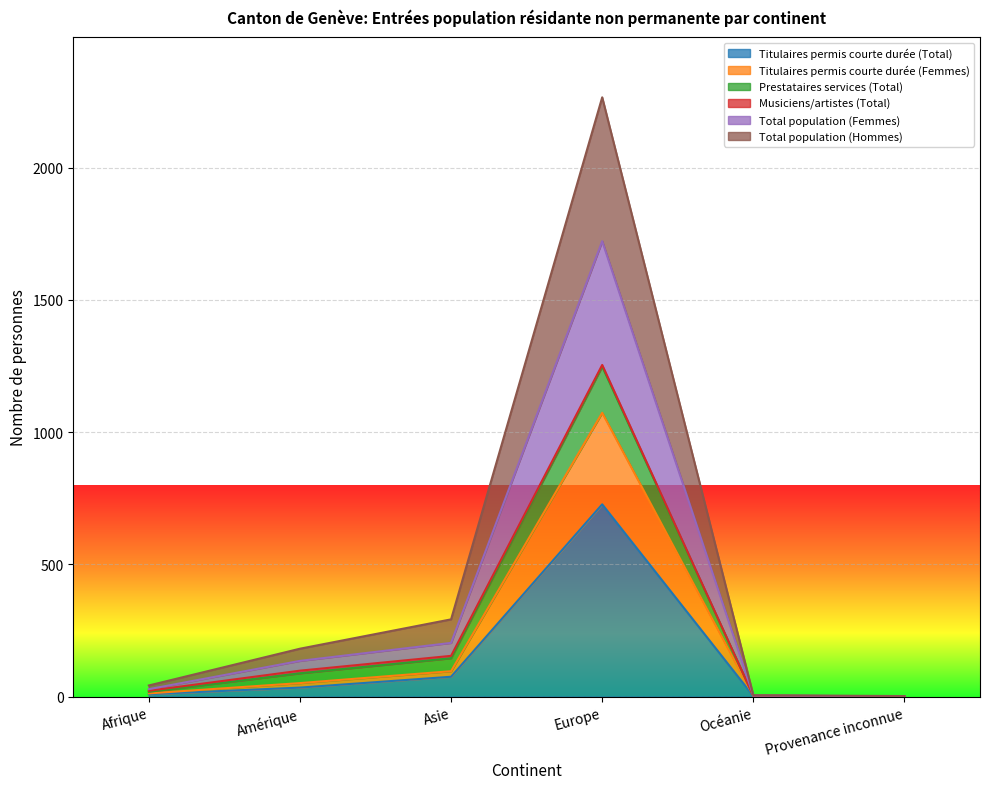

What is the sum of the Titulaires permis courte durée (Femmes) values at Océanie and Amérique?

54